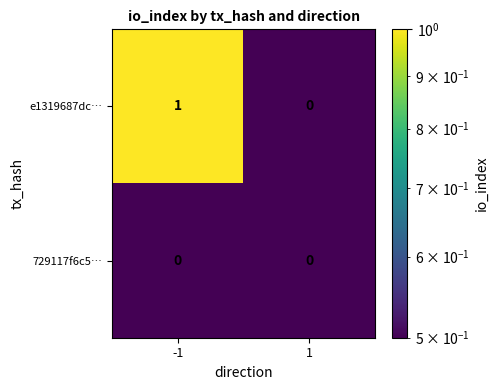

Which series has the largest total across all categories?

e1319687dc…